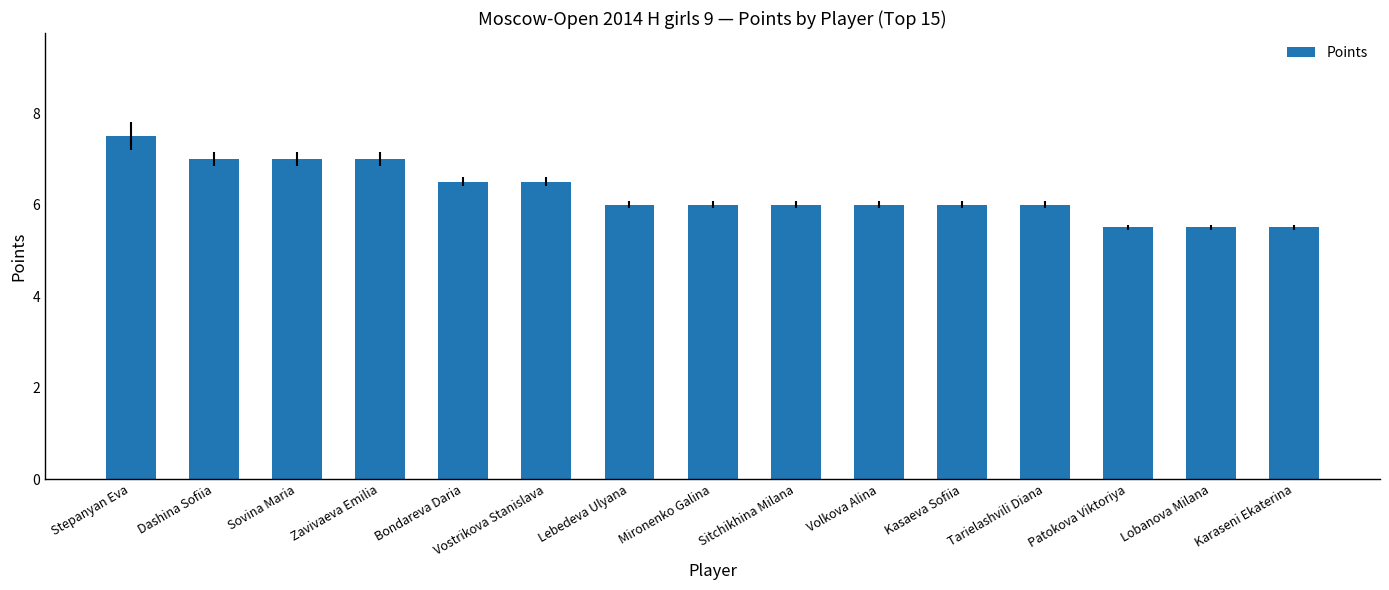

Does the chart contain stacked bars?

No